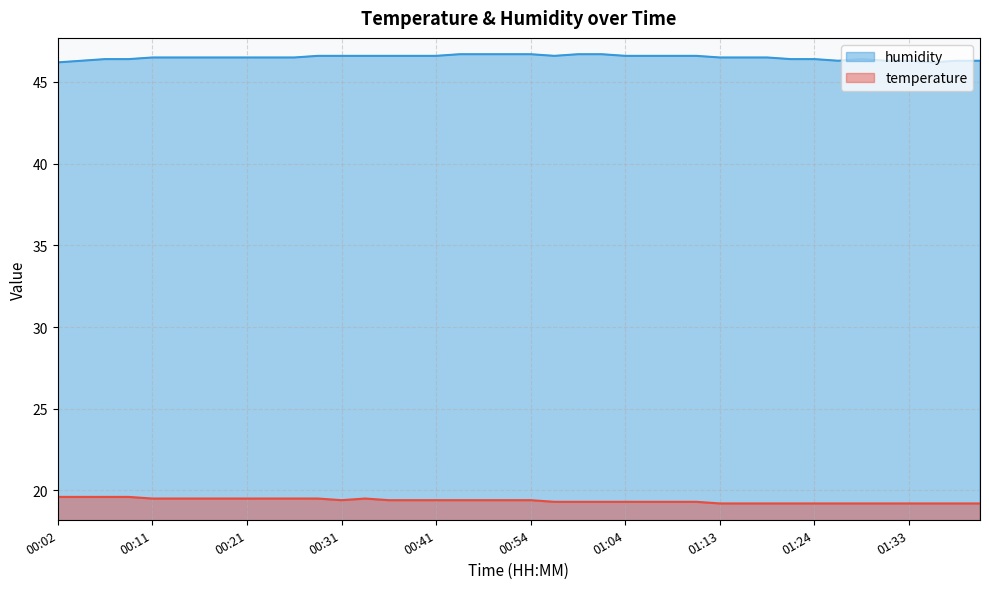

True or false: humidity and temperature cross at least once.

False